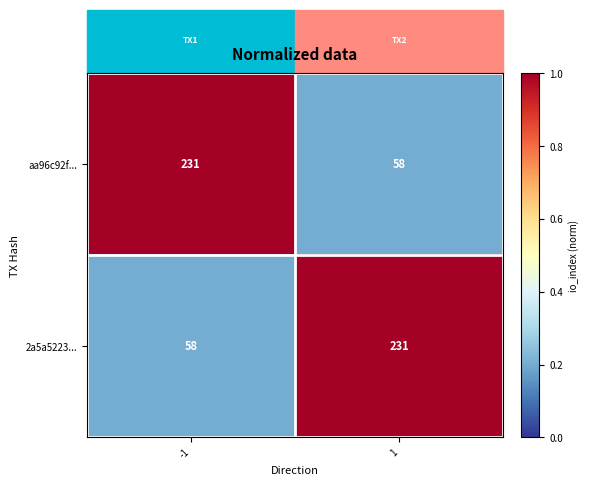

Count the number of categories in the chart.

2